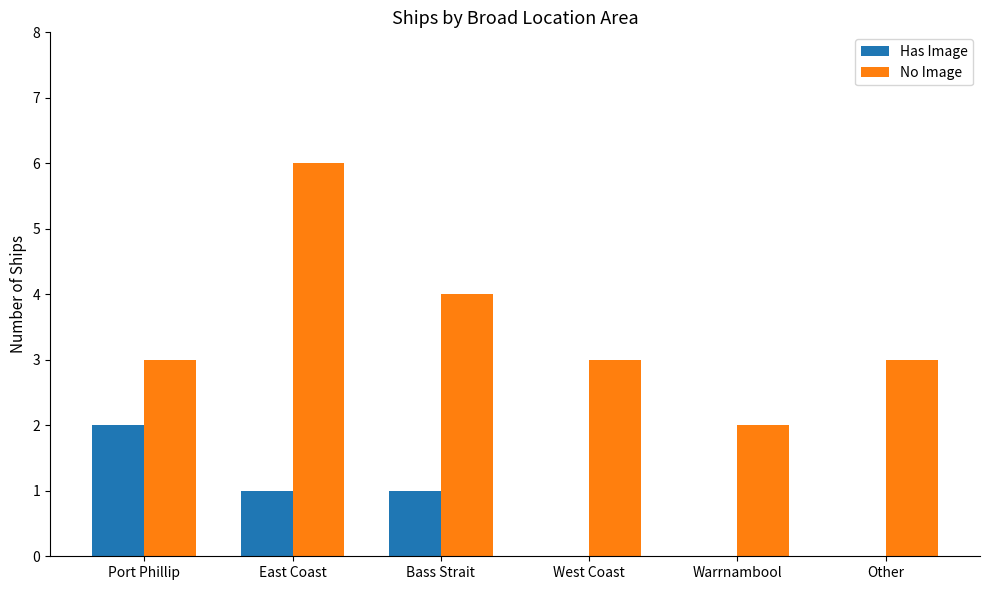

What is the approximate value of No Image at East Coast?

6